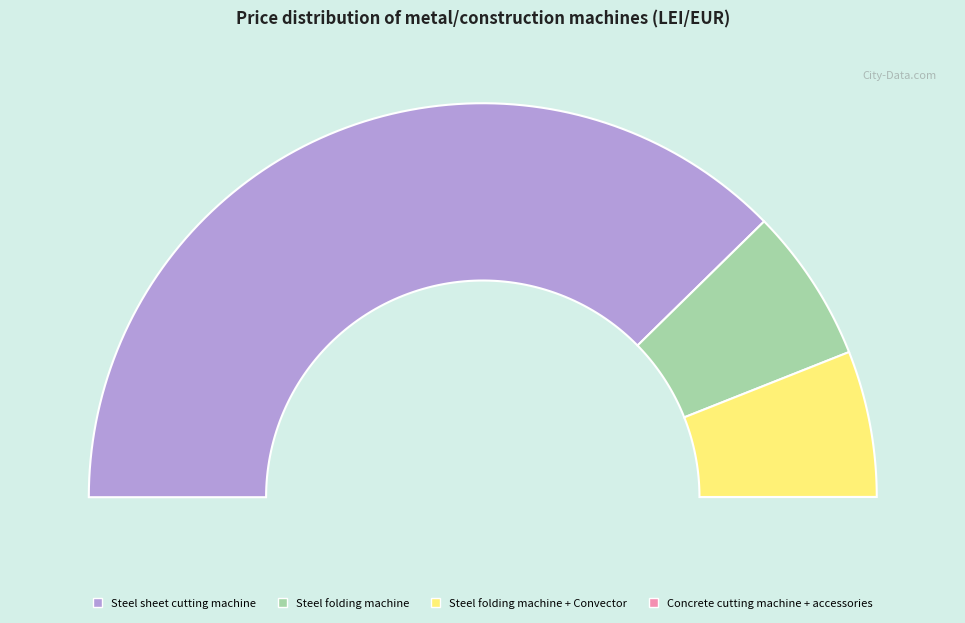

Is 44415 the majority of the pie?

No